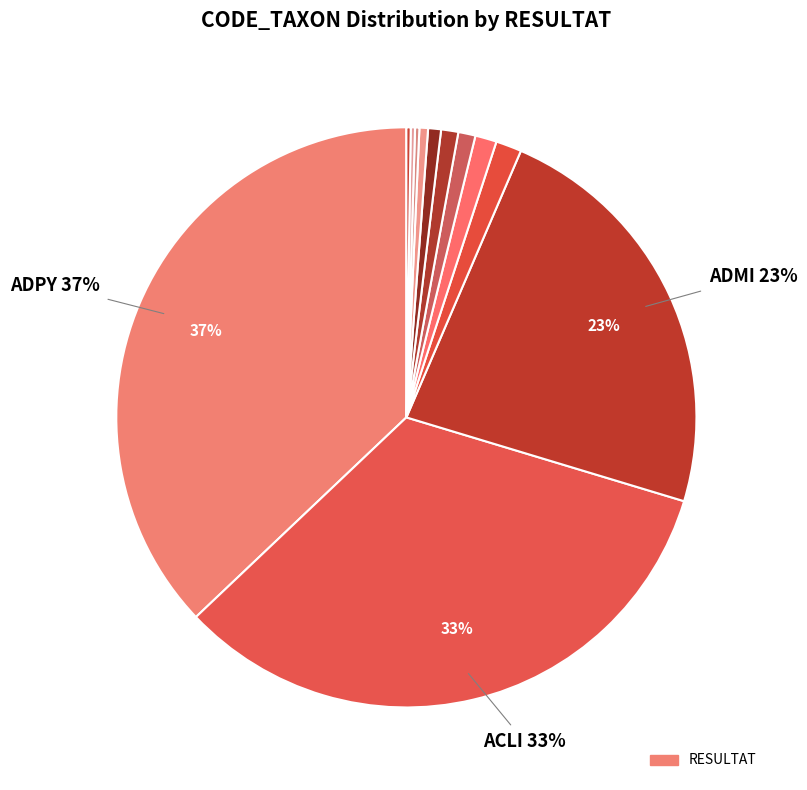

What is the largest slice in the pie chart?

ADPY